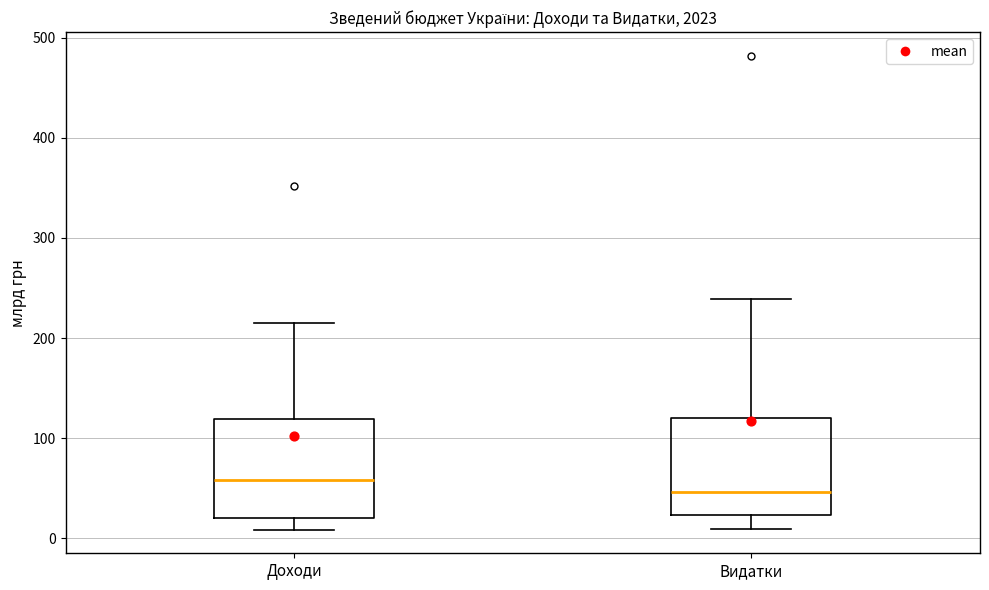

Reading left to right, transcribe this box plot: for each box, give where its median line is, the range the box spans, and where its two whiskers end, as read against the y-axis. The values are not printed on the chart, so give them approximately, as read against the axis.

Доходи: median 60, box 20 to 120, whiskers 10 to 210
Видатки: median 50, box 20 to 120, whiskers 10 to 240